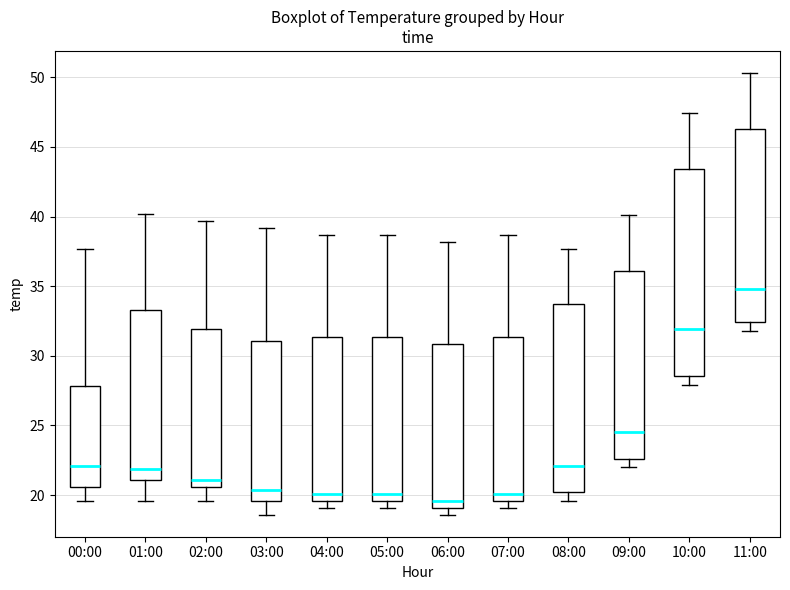

Which box's median line is the highest?

11:00